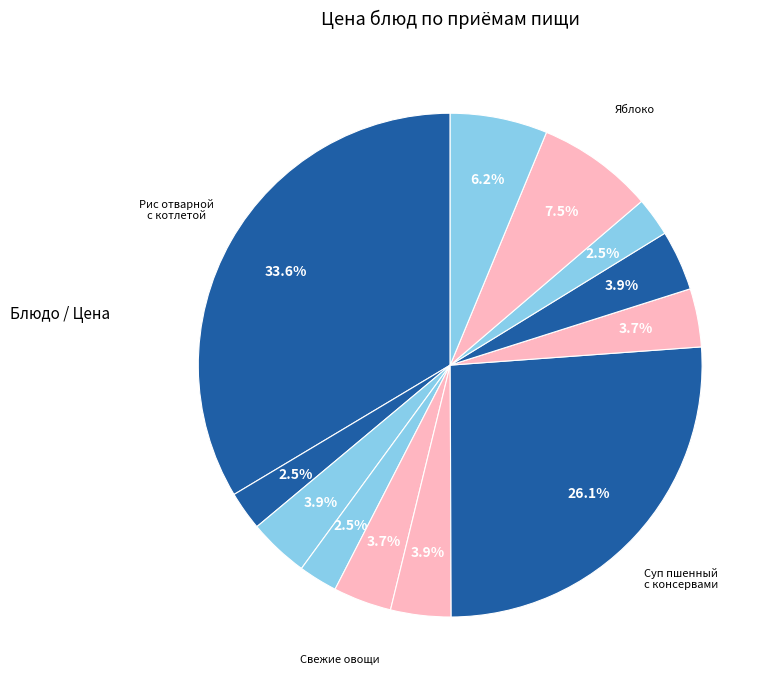

How many segments does this pie chart have?

12